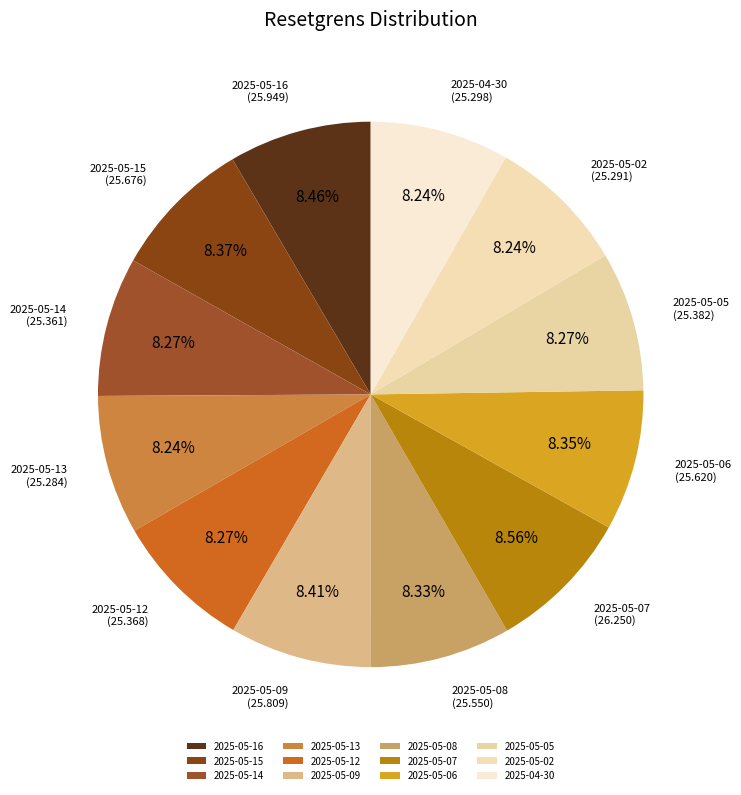

True or false: 2025-05-13 accounts for 1% of the total.

False